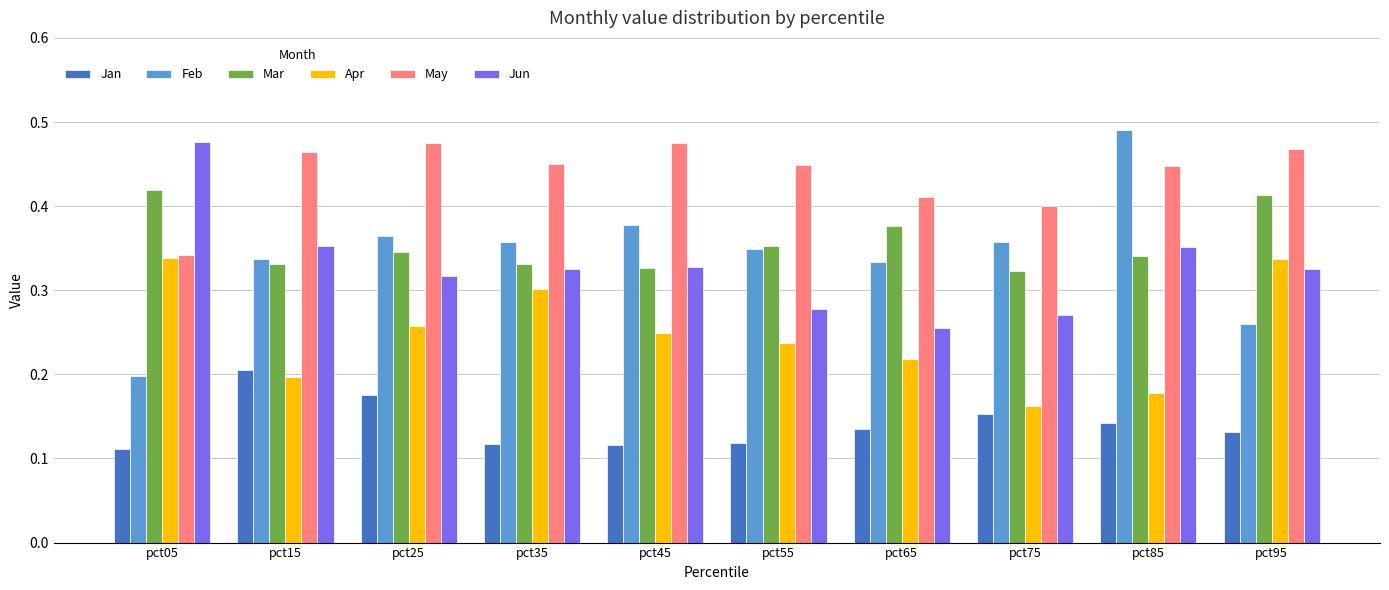

Which series has the largest total across all categories?

May